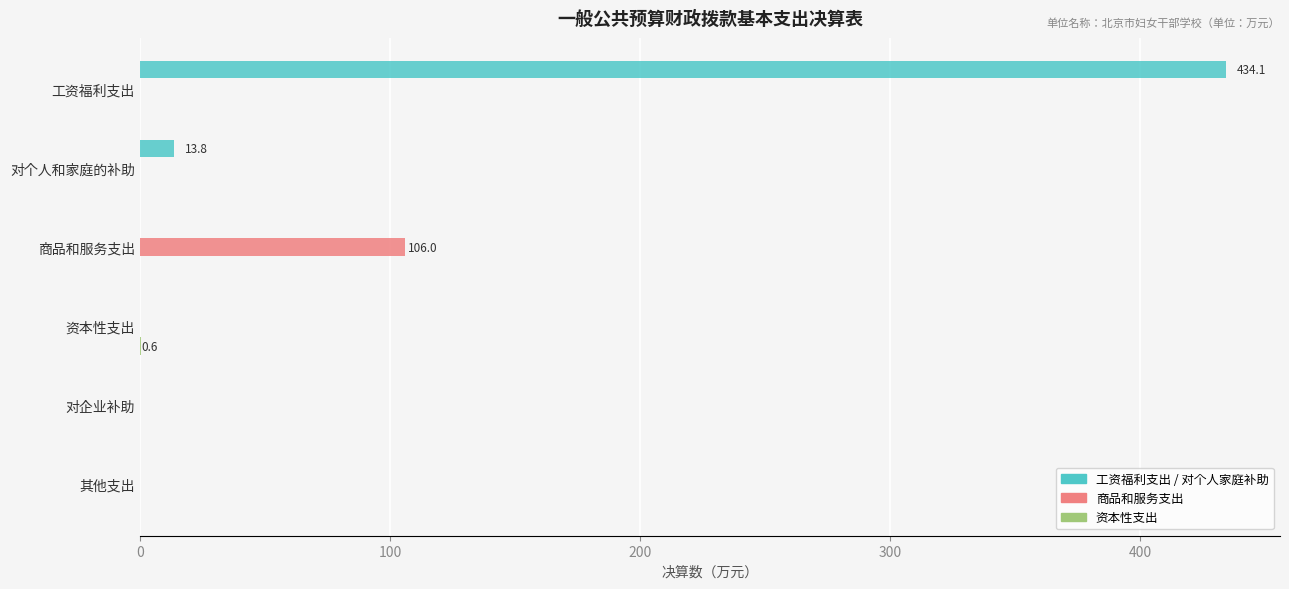

Which category has the highest value across all series?

工资福利支出